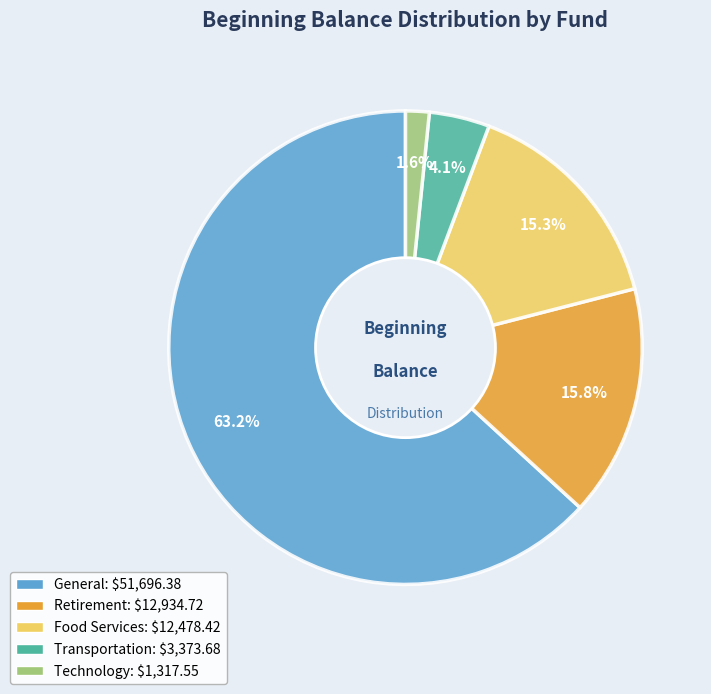

Is there a majority slice in this chart?

Yes